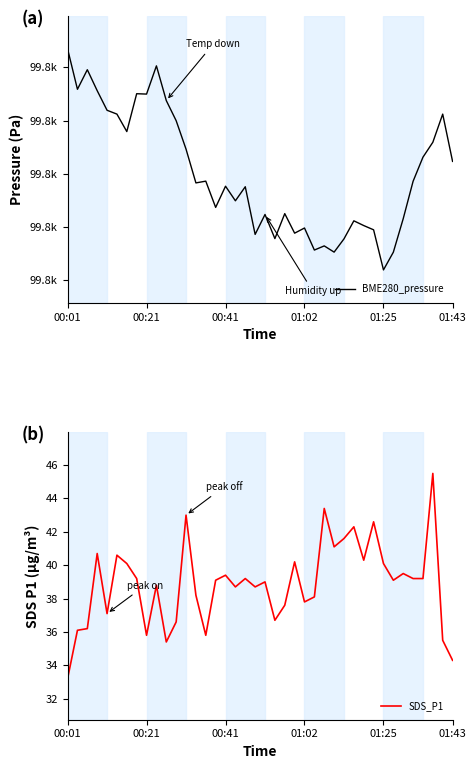

How many lines are shown in the chart?

2